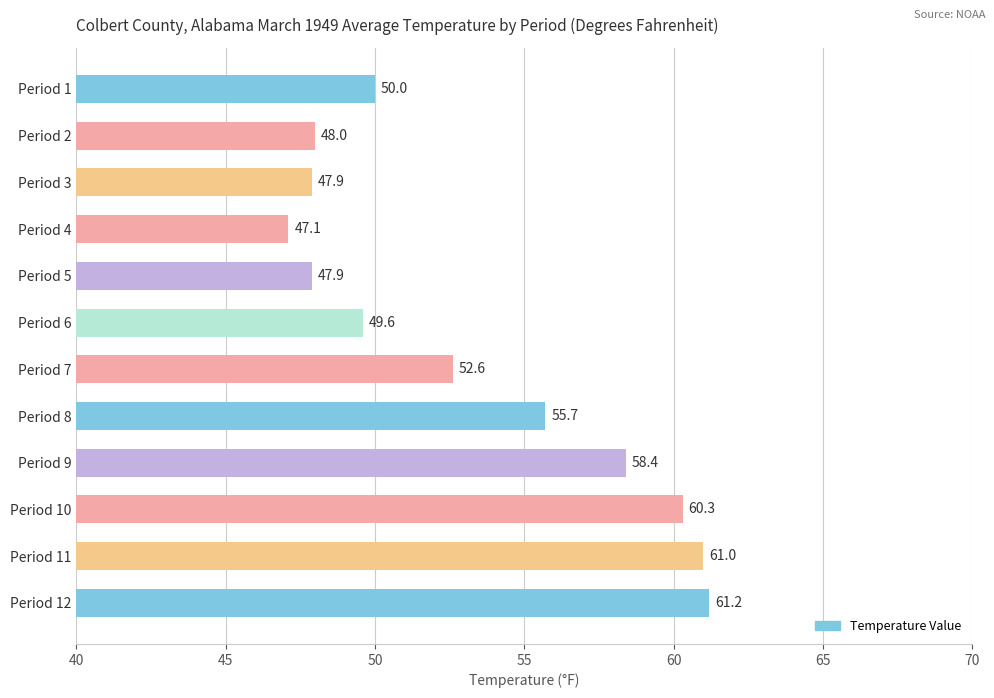

What is the value of the 8th bar from the top?

55.7